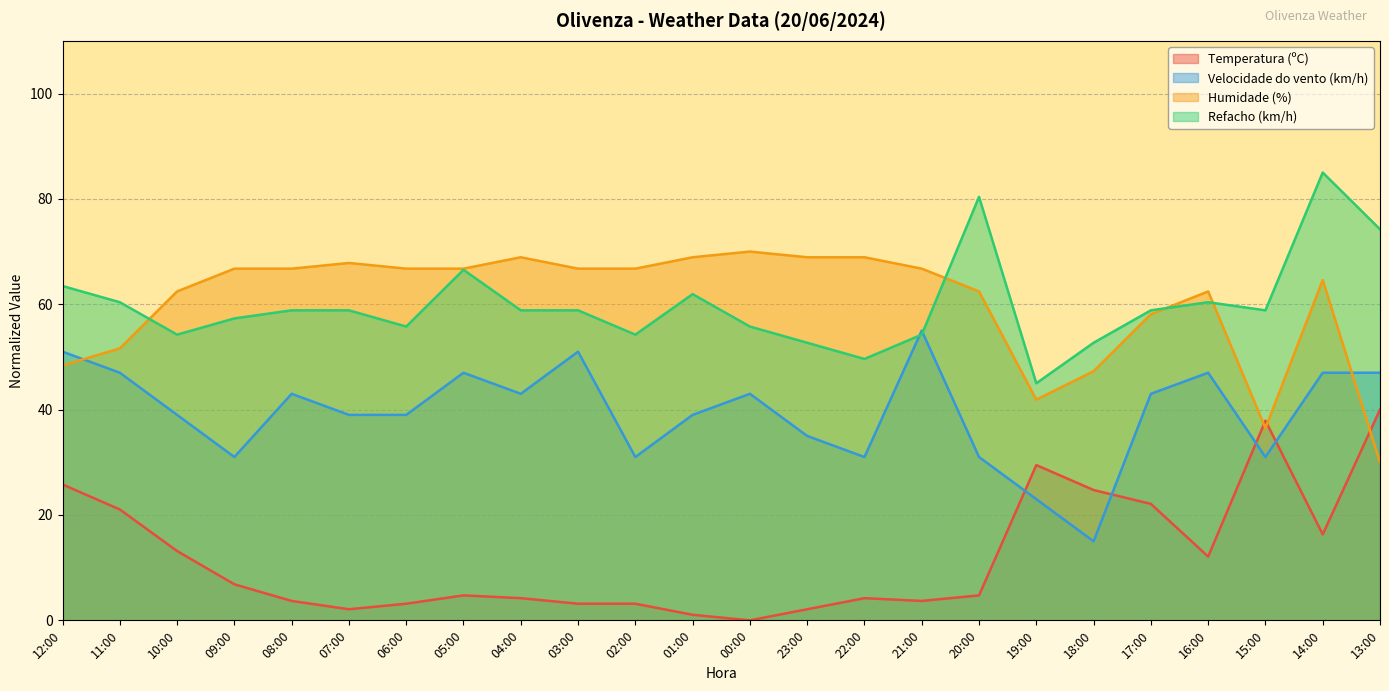

Which series has the largest total across all categories?

Humidade (%)